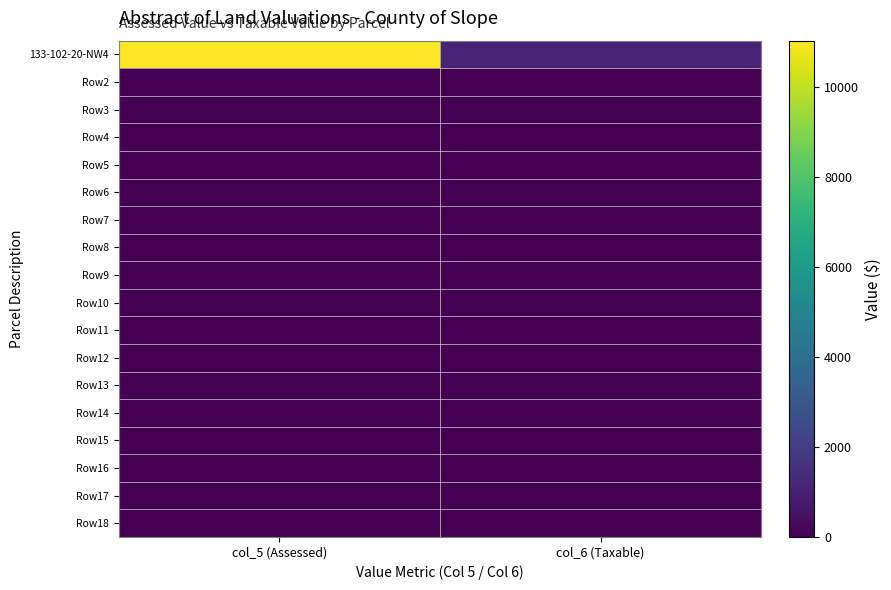

What is the total value across all series at col_5 (Assessed)?

11030